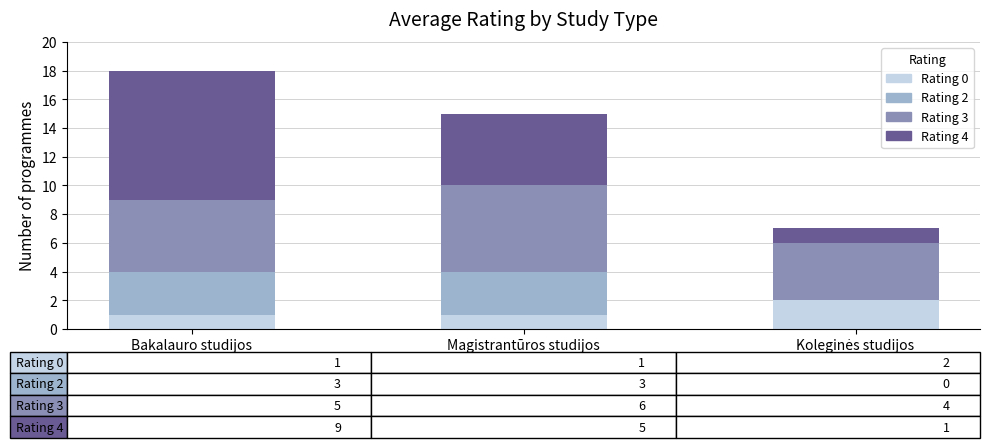

How many data points does each series have?

3